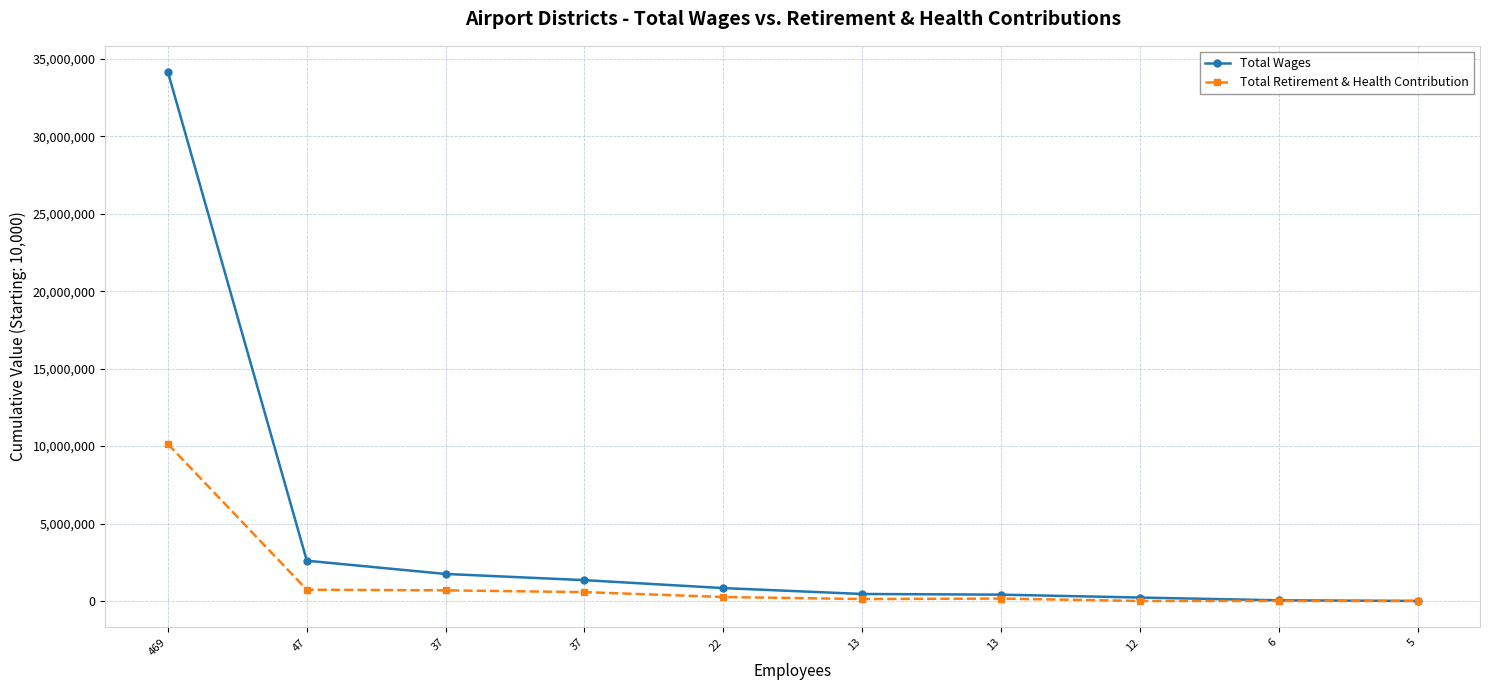

The value of Total Wages at 469 is 7008679. True or false?

False